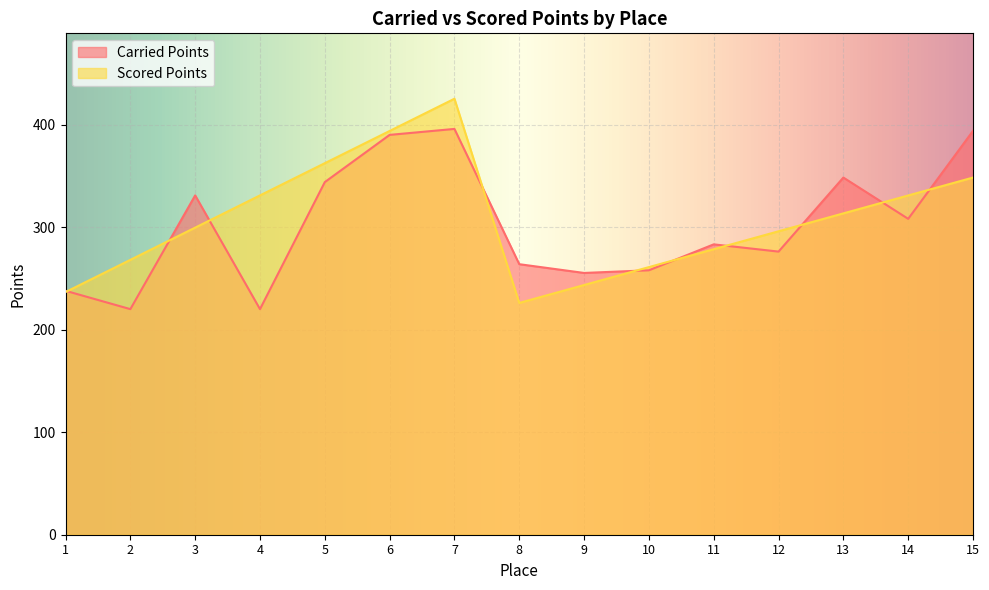

Which series changed the most between 7 and 11?

Scored Points